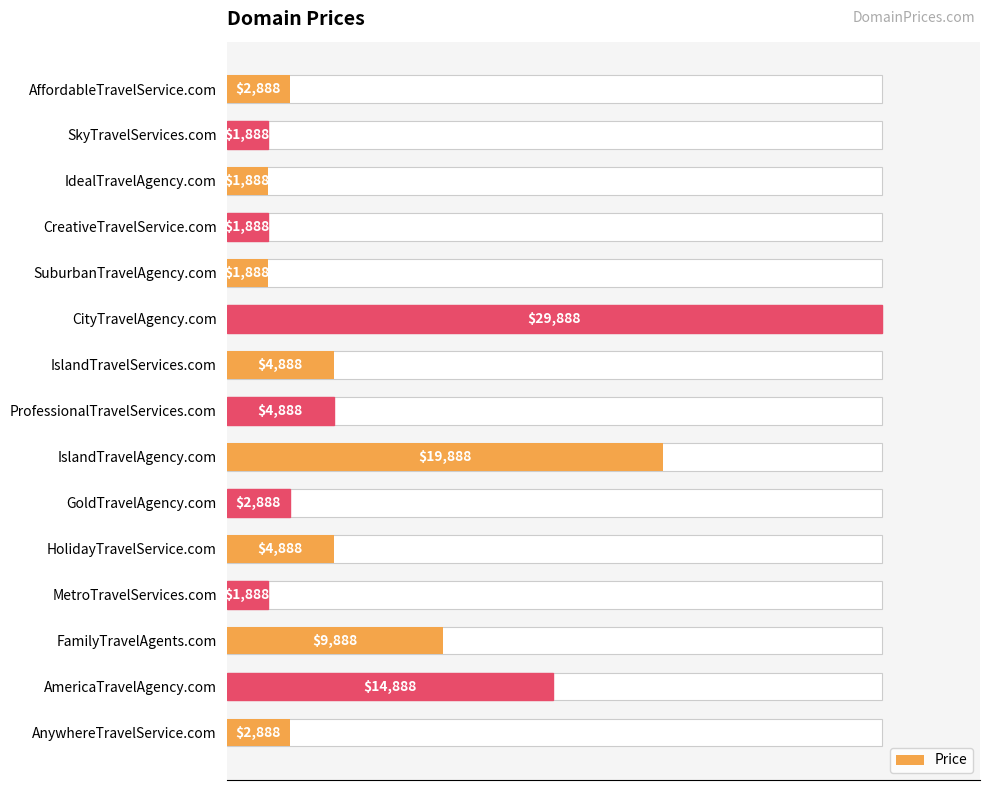

What is the maximum value shown in the chart?

29888